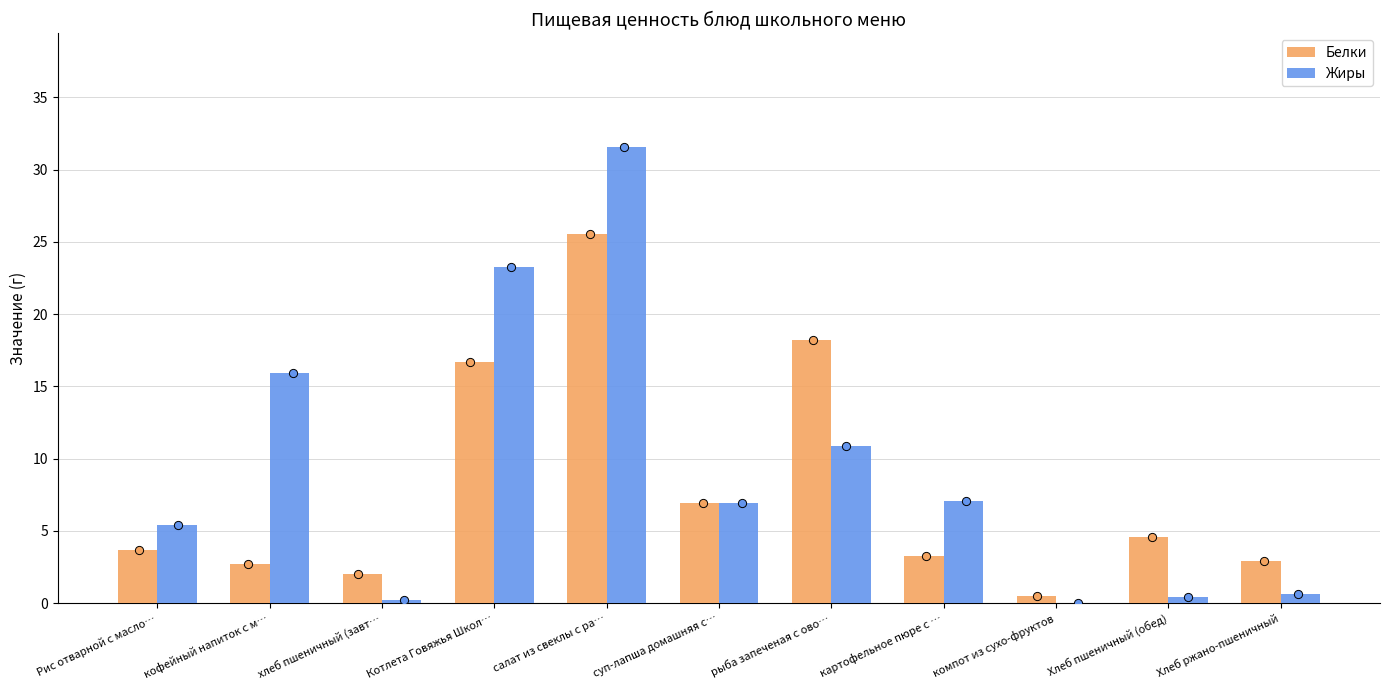

What is the total value across all series at Рис отварной с масло…?

9.1